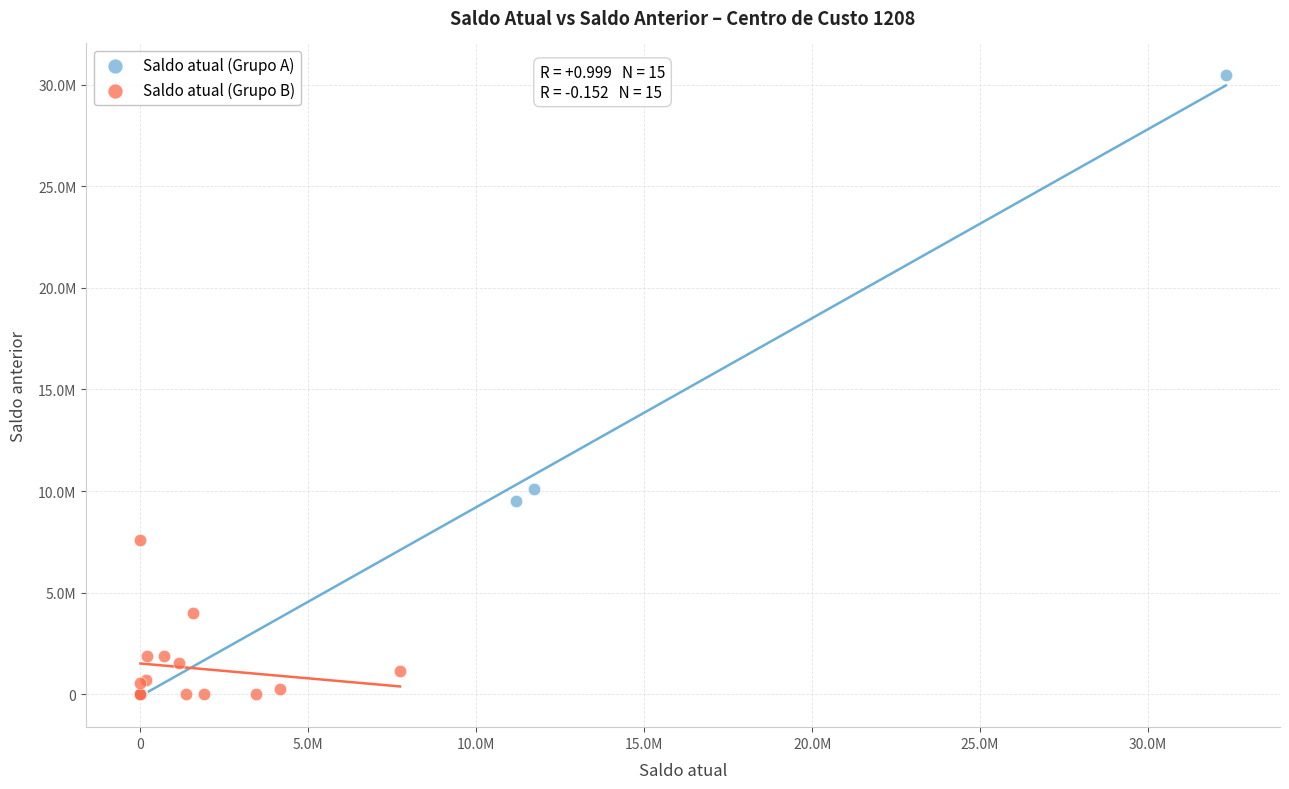

Which series has the widest spread of Y values?

Saldo atual (Grupo A)